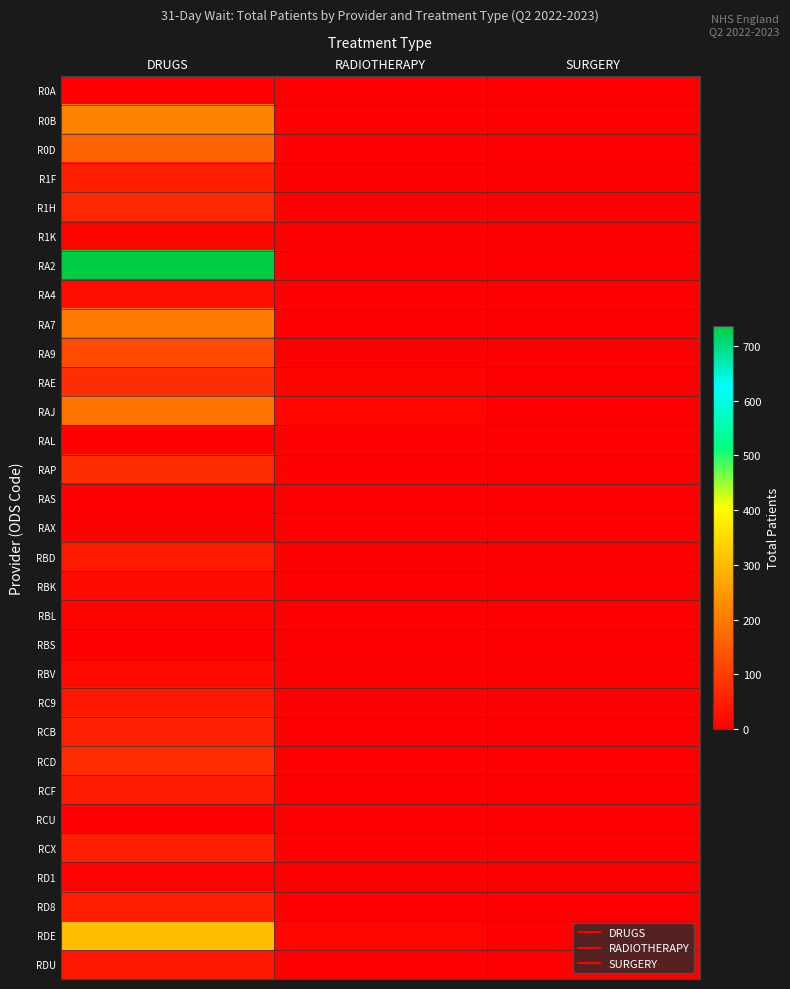

What is the total value across all series at DRUGS?

2706